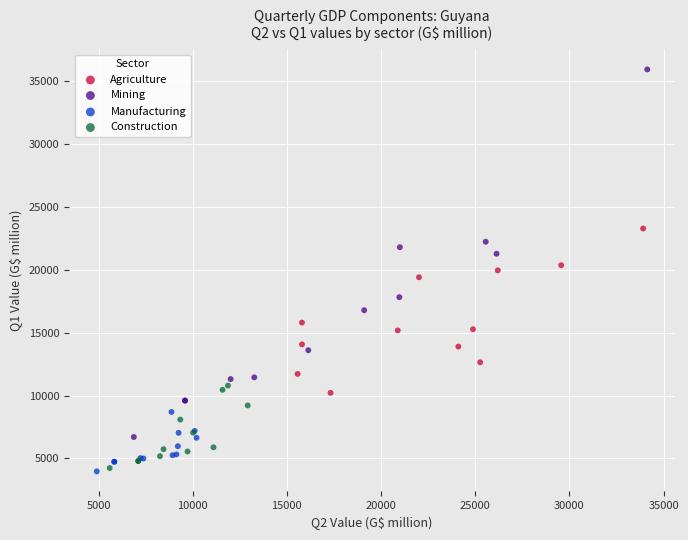

Which series reaches the maximum Y coordinate?

Mining